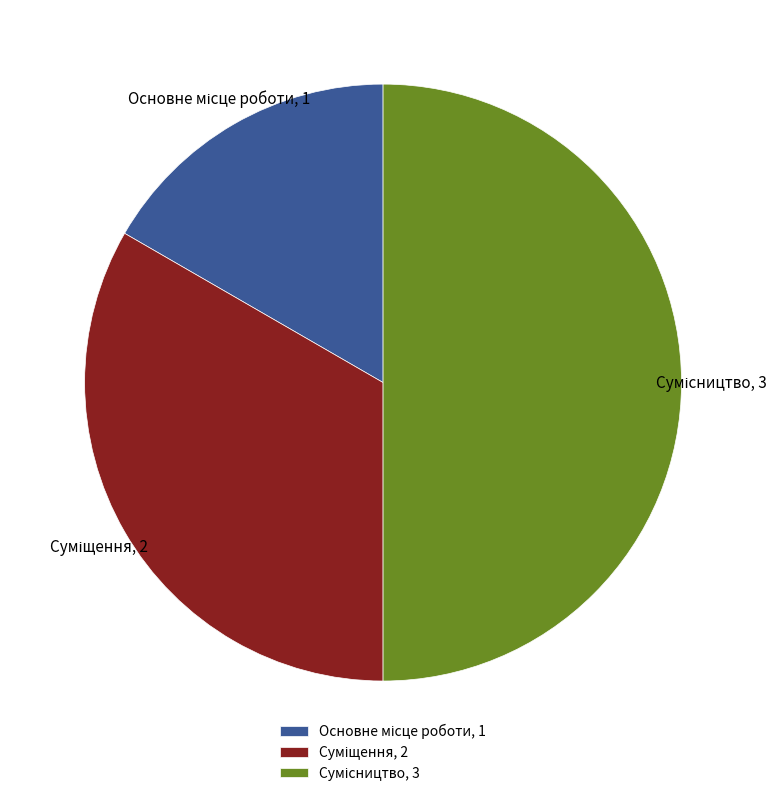

Rank the categories by value from highest to lowest.

Сумісництво, Суміщення, Основне місце роботи